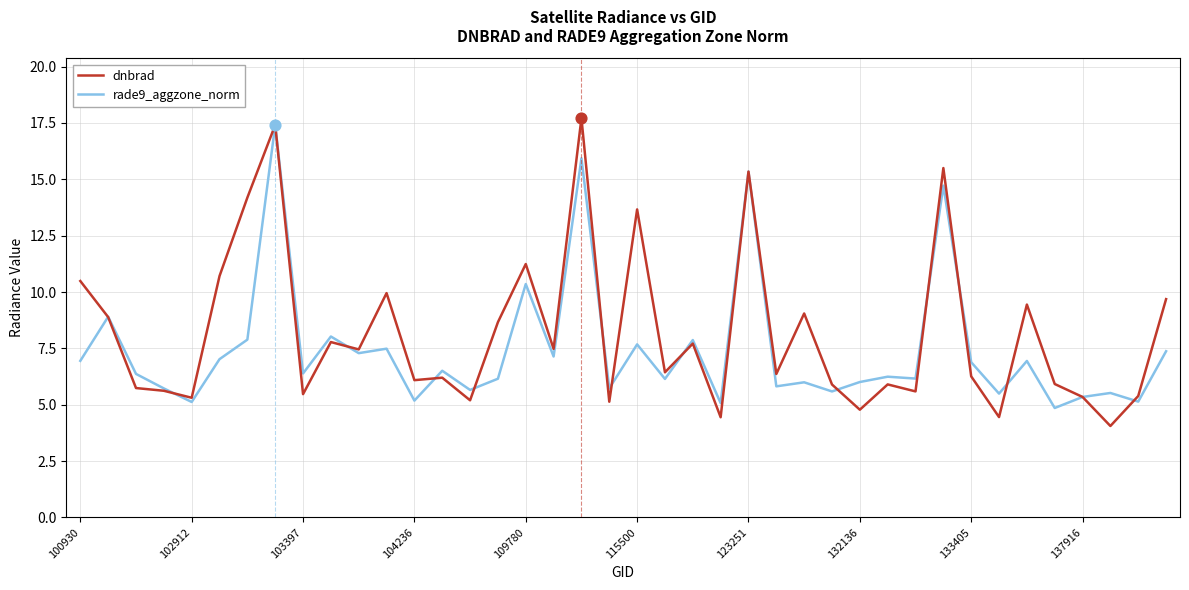

What is the maximum value for dnbrad?

17.7